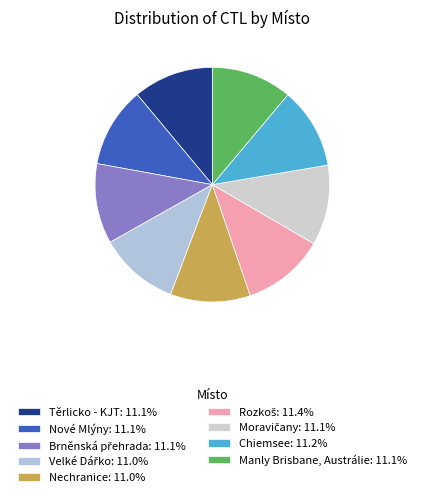

Which category has the biggest portion of the pie?

Rozkoš